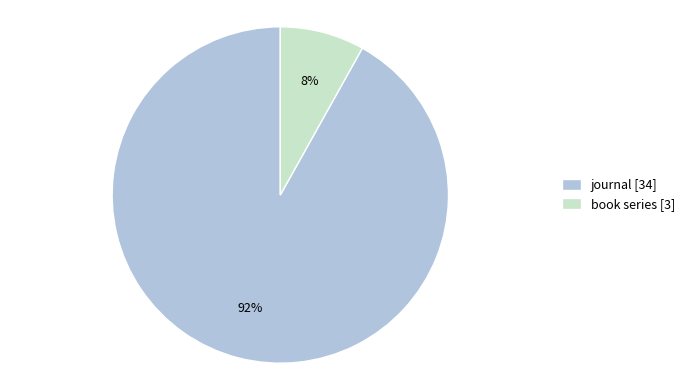

Does any single category account for the majority?

Yes